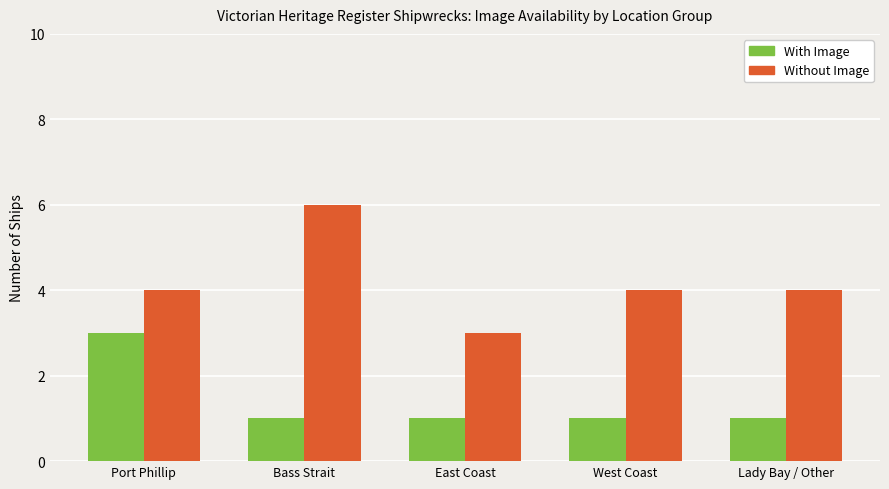

Which series has the largest total across all categories?

Without Image